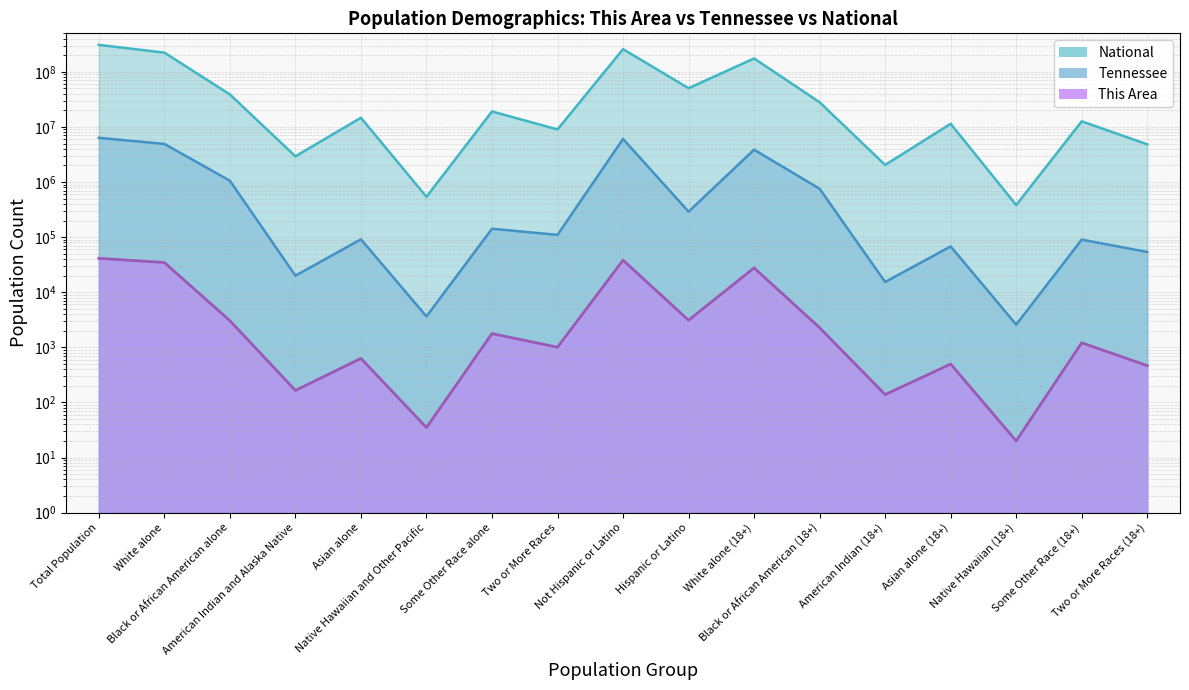

Which series has the largest range (max minus min)?

National